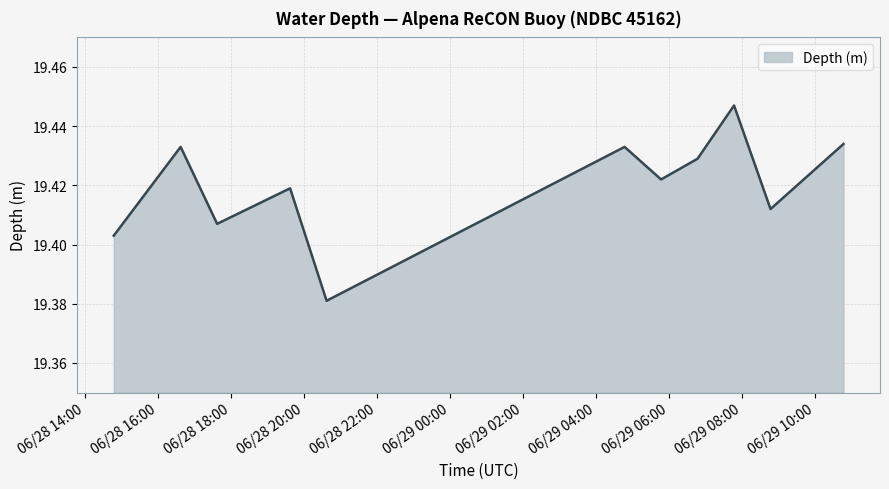

True or false: the data has more than 2 interior local peaks.

True